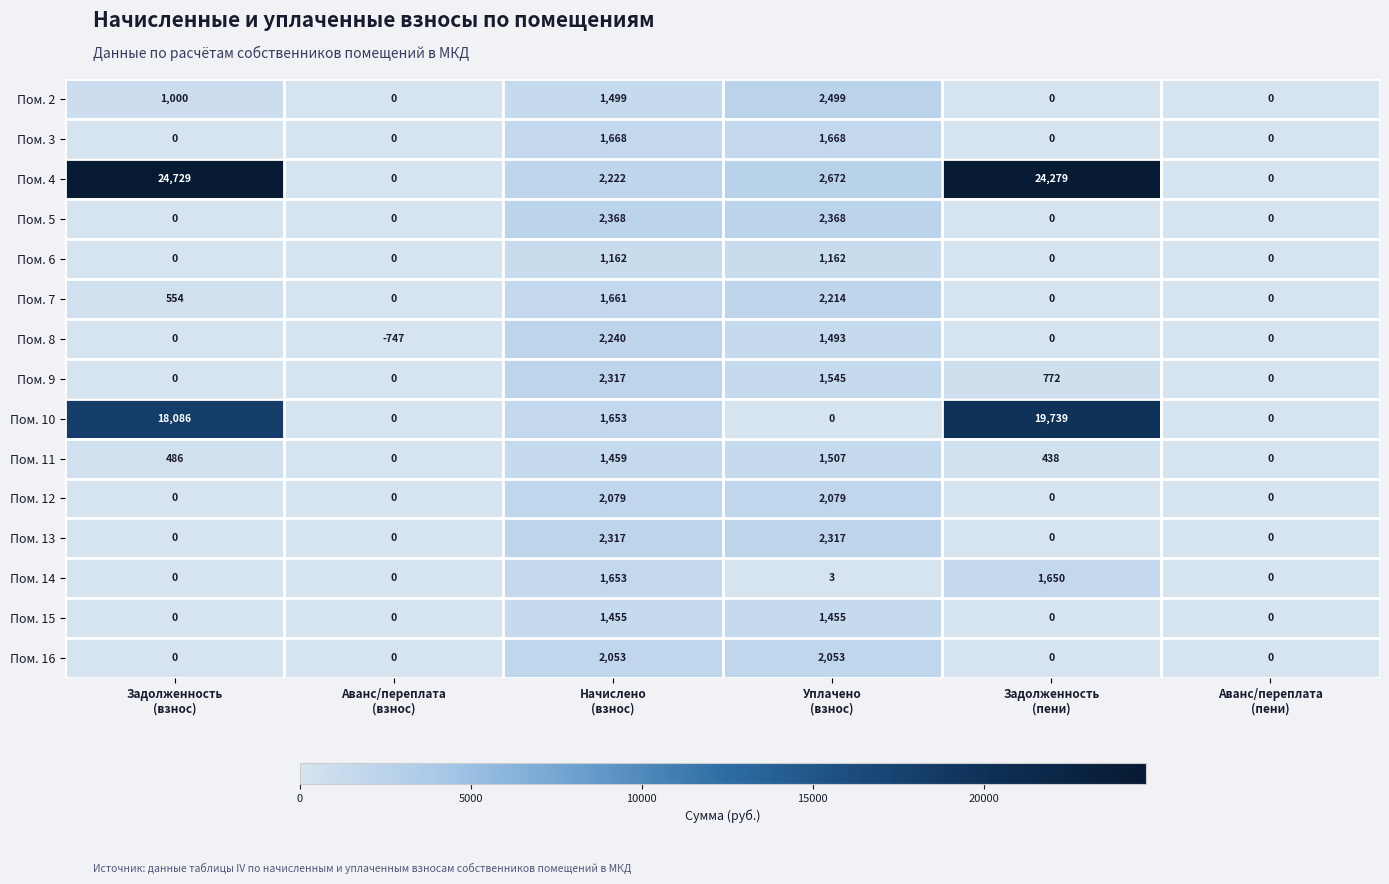

Which series has the largest range (max minus min)?

Пом. 4